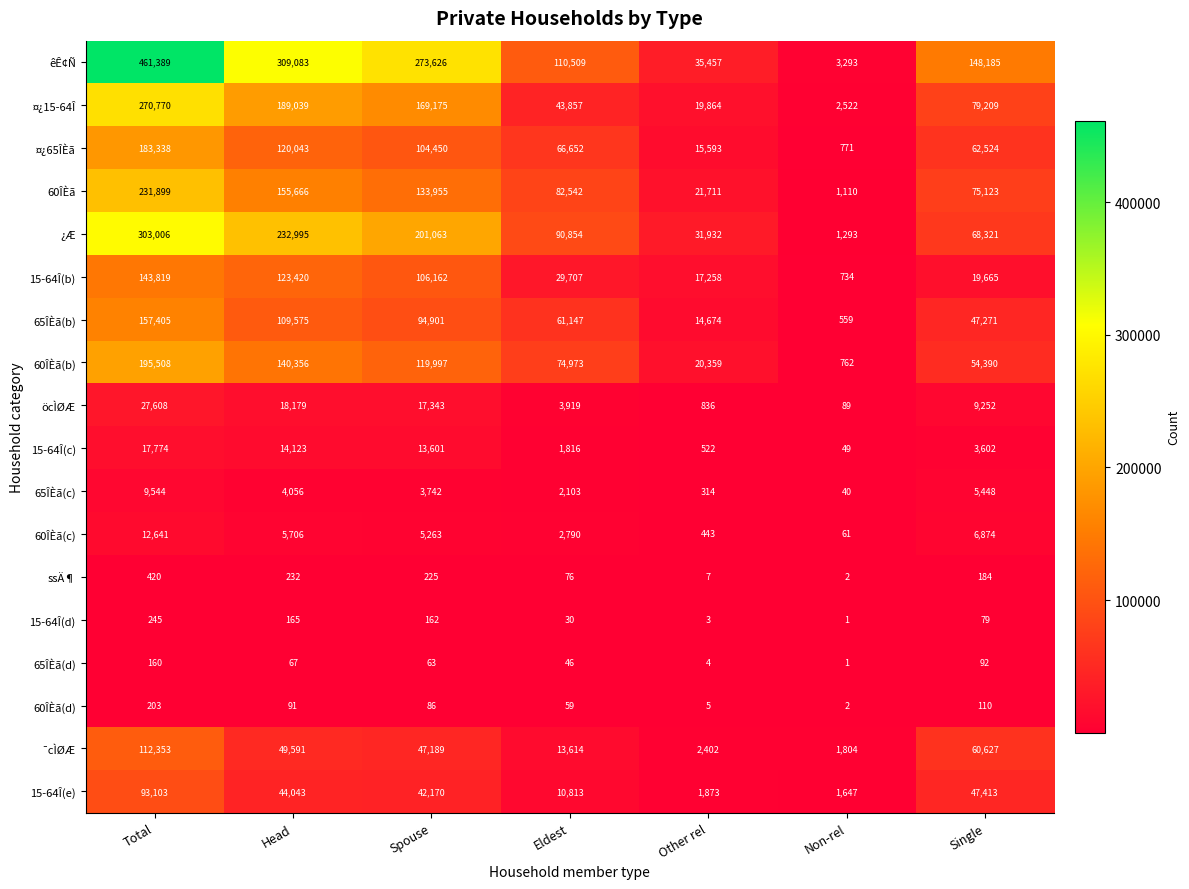

The ssÄ¶ series shows 2 at Non-rel. True or false?

True